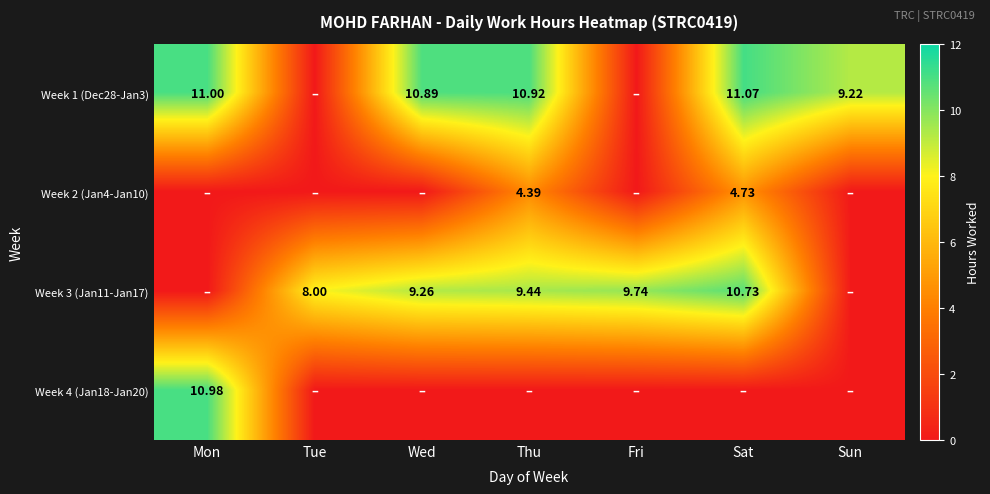

What is the total value across all series at Tue?

8.0